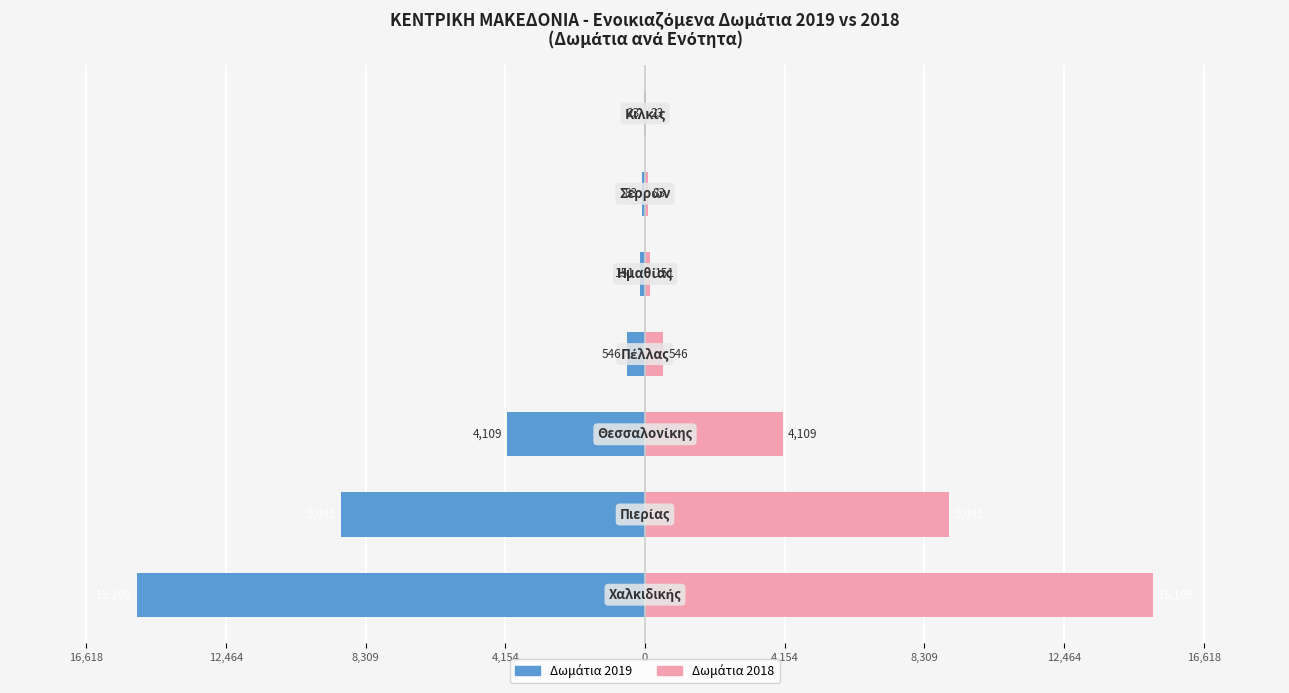

At how many categories does at least one series exceed -4590?

7